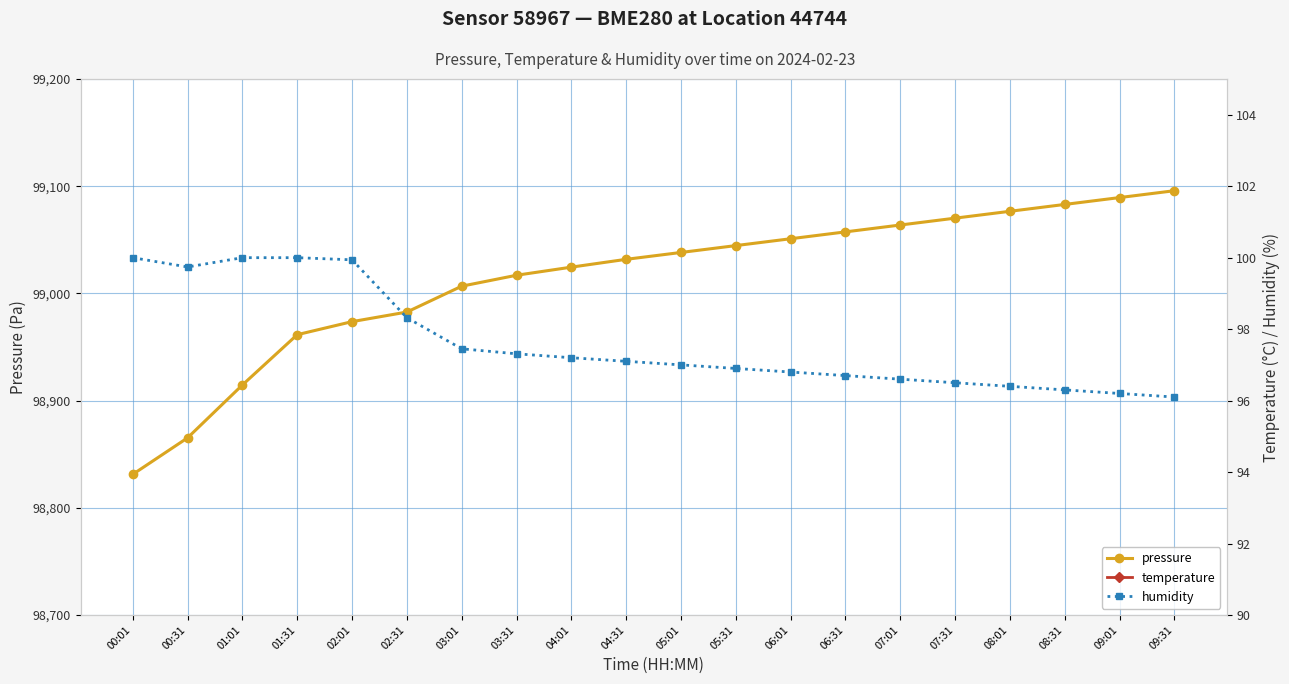

What is the difference between the highest and lowest values at 07:31?

99066.2